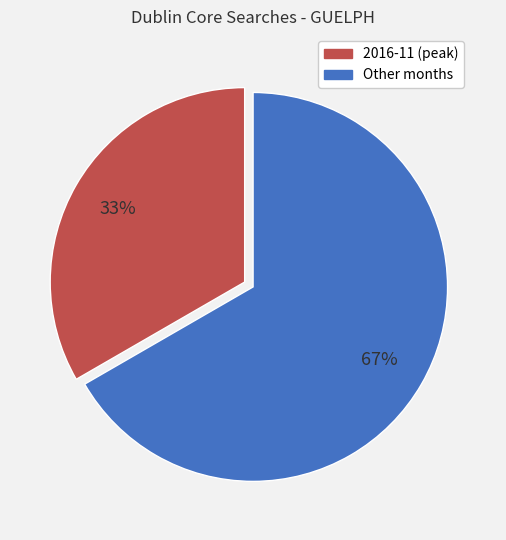

Is there any slice that represents more than half of the pie?

Yes